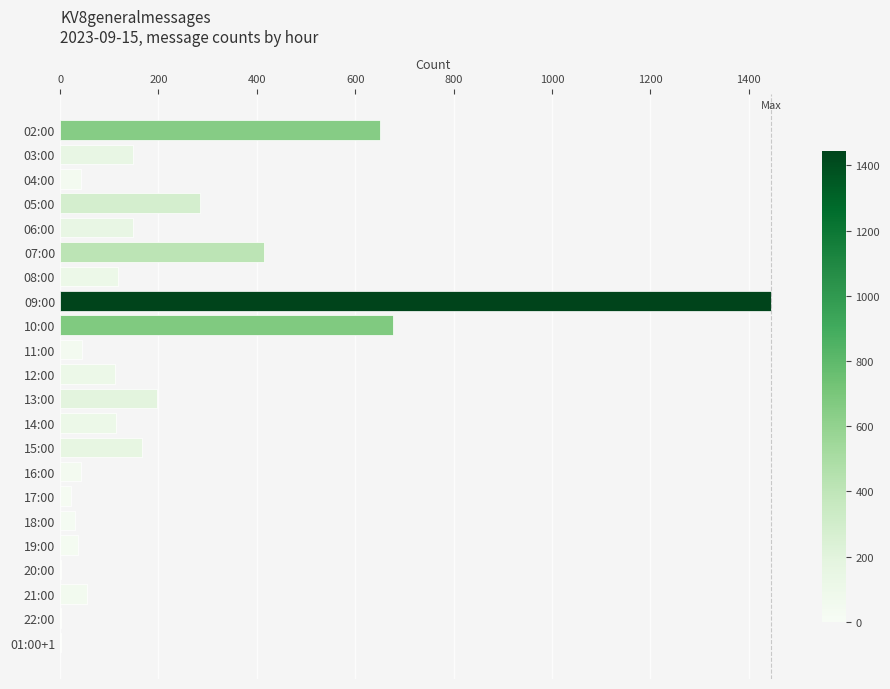

Which label corresponds to the largest value in the chart?

09:00